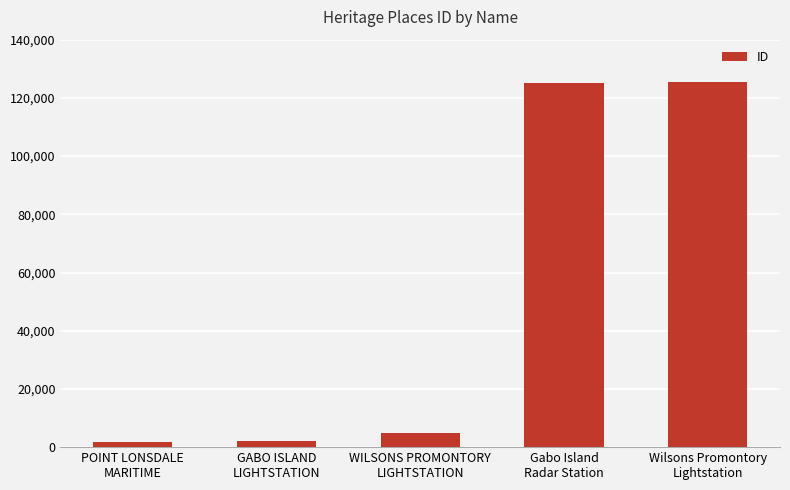

What is the maximum value shown in the chart?

125289